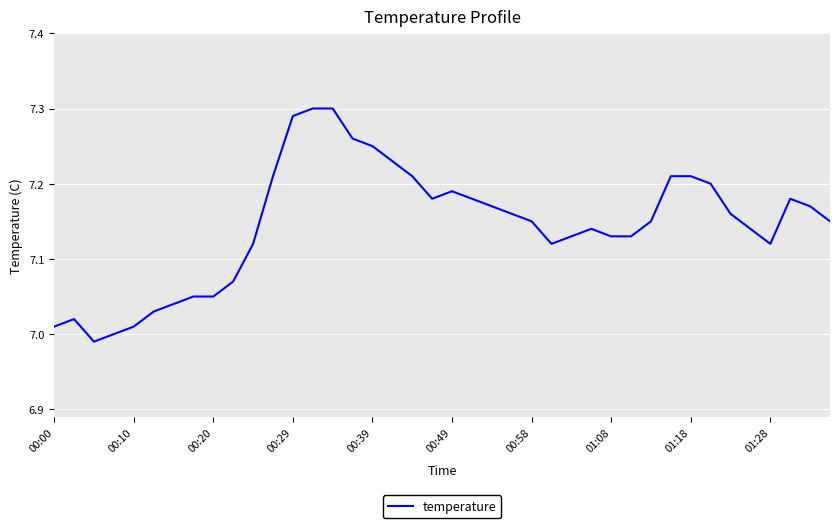

What is the difference between the maximum and minimum values?

0.3